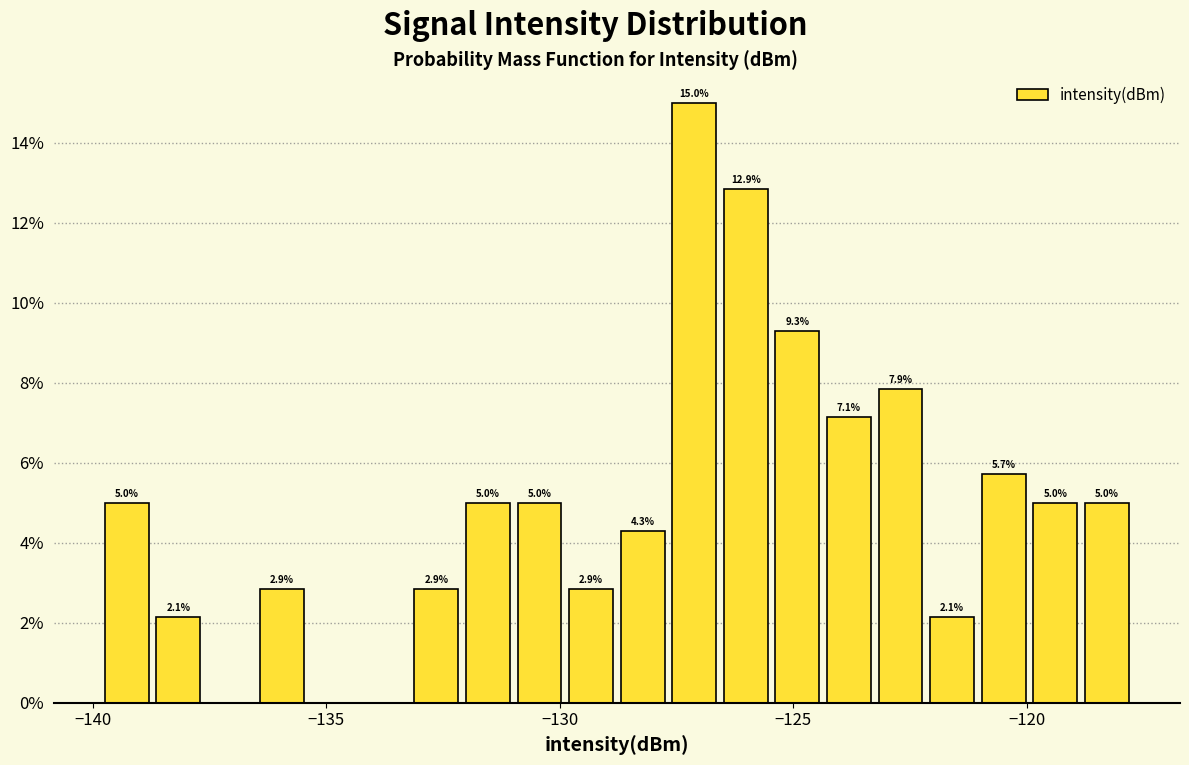

Read against the x-axis, roughly where is the centre of the tallest bar?

-127.0